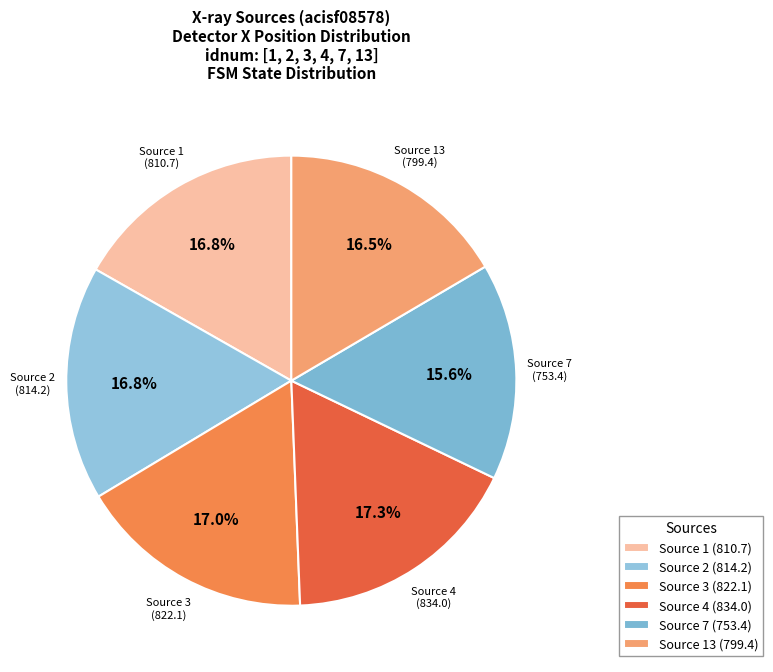

What percentage is NOT represented by Source 13?

83.5%